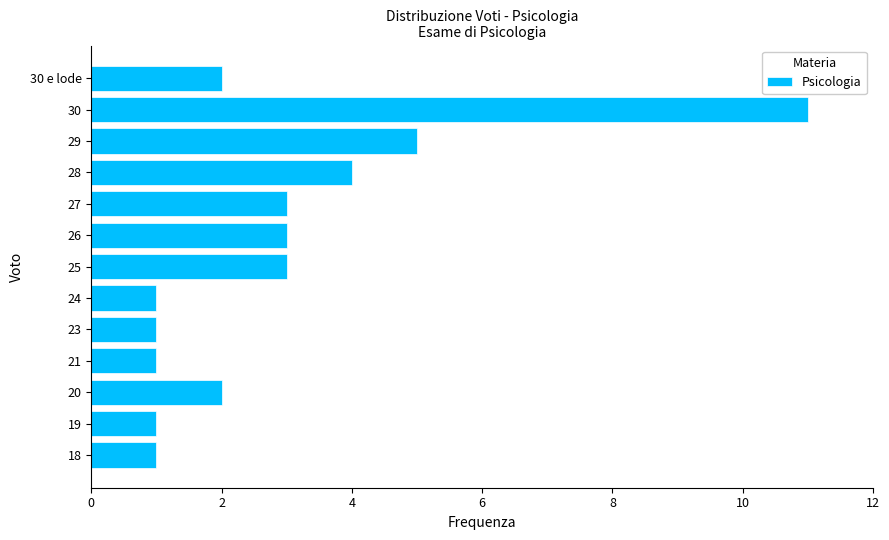

Reading bottom to top, transcribe all the data shown in this chart.

1	1	2	1	1	1	3	3	3	4	5	11	2